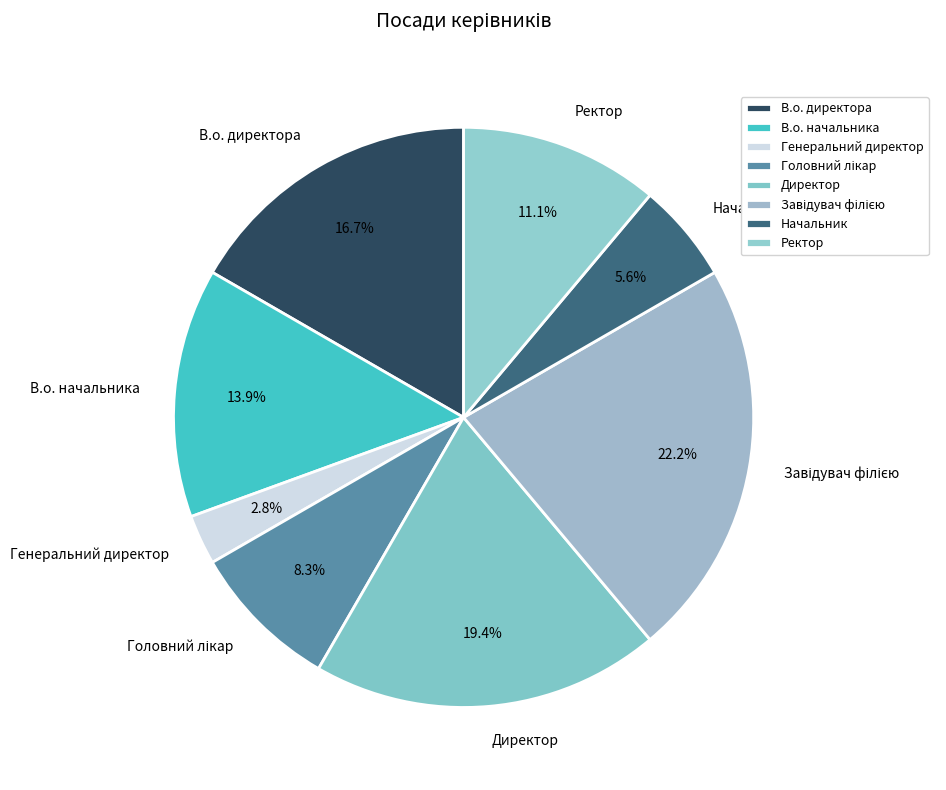

How many segments does this pie chart have?

8